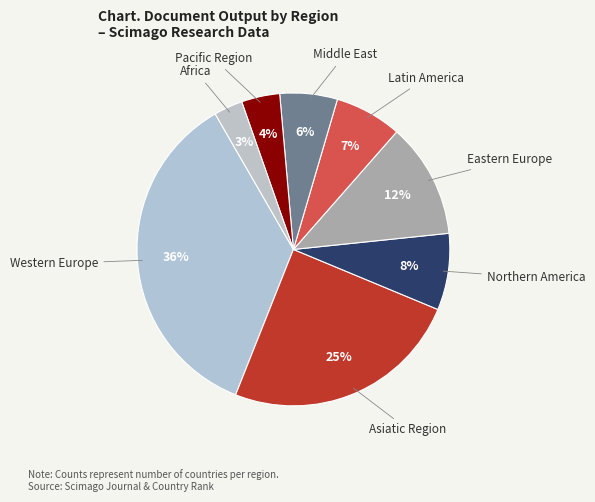

Combined, do Western Europe and Latin America account for over 50%?

No